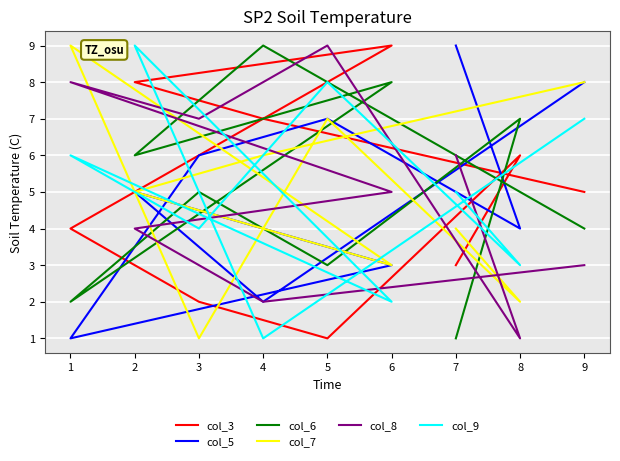

How many lines are shown in the chart?

6